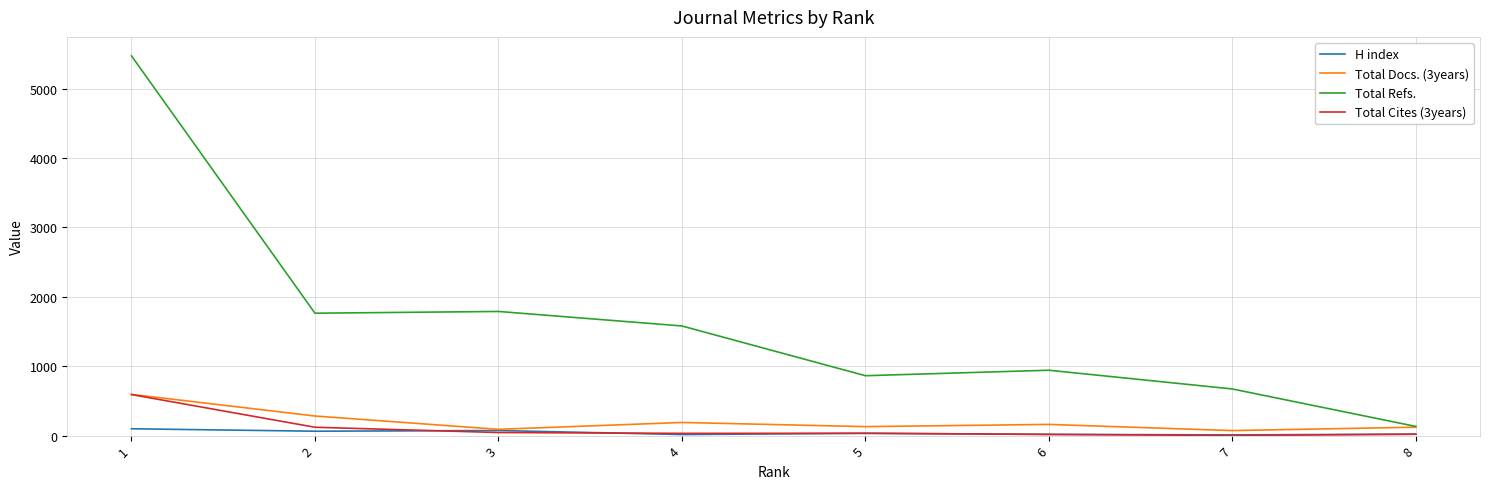

True or false: H index has a value of 33 at 5.

True